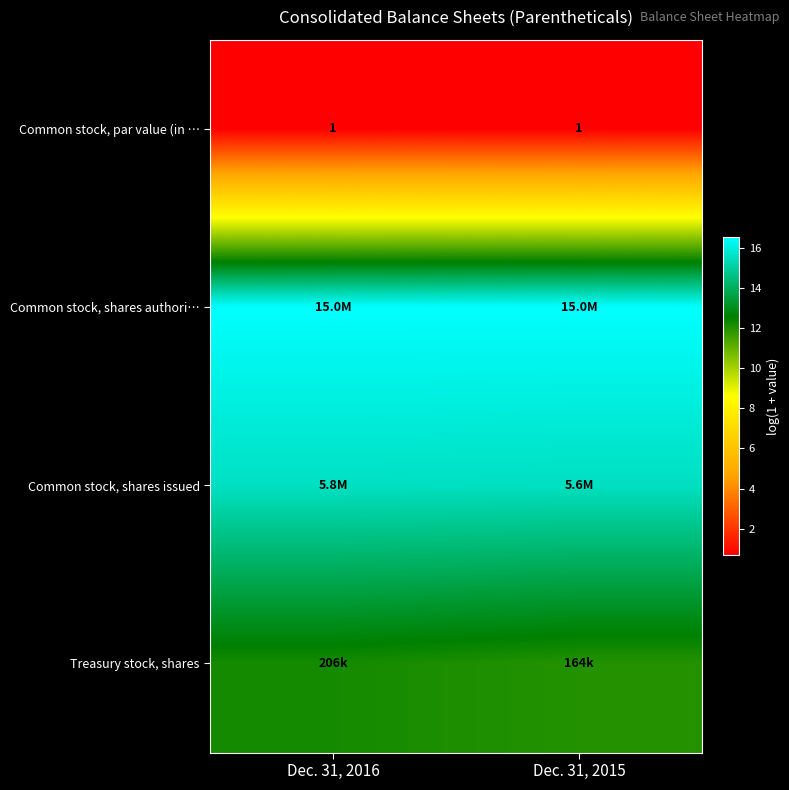

True or false: Common stock, shares issued has a value of 9.2 at Dec. 31, 2015.

False